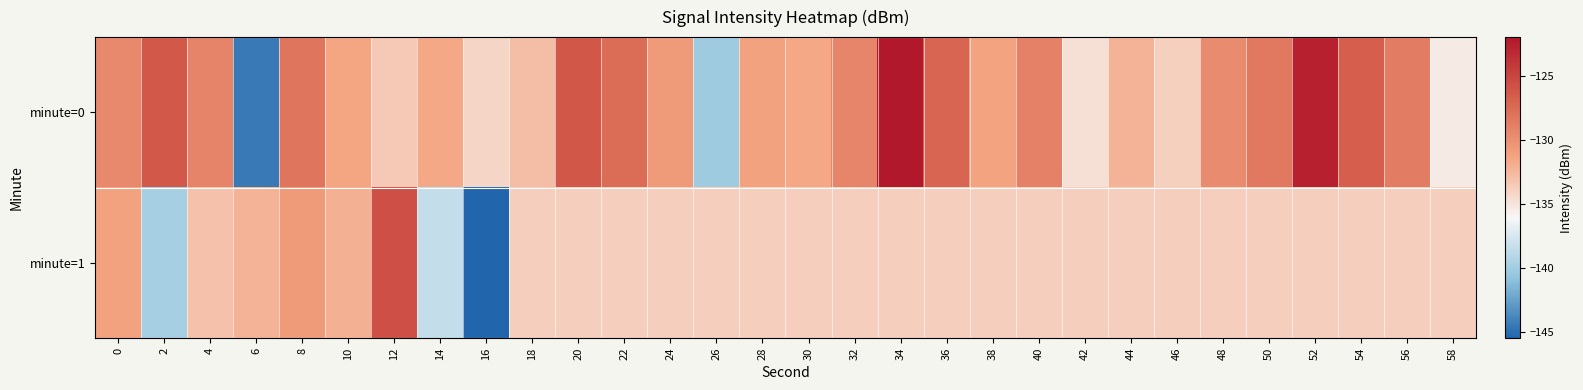

Reading left to right, transcribe all the data shown in this chart.

minute=0: 0=-129.5	2=-126.3	4=-129.2	6=-144.4	8=-128.2	10=-131.4	12=-133.5	14=-131.6	16=-134.2	18=-132.9	20=-126.2	22=-127.5	24=-130.7	26=-140.1	28=-131.2	30=-131.6	32=-129.3	34=-122.0	36=-127.0	38=-131.3	40=-129.0	42=-134.8	44=-132.2	46=-133.9	48=-129.7	50=-128.5	52=-122.5	54=-126.6	56=-128.6	58=-135.3
minute=1: 0=-131.2	2=-139.7	4=-133.0	6=-132.2	8=-130.8	10=-132.0	12=-125.6	14=-138.5	16=-145.5	18=-133.8	20=-133.8	22=-133.8	24=-133.8	26=-133.8	28=-133.8	30=-133.8	32=-133.8	34=-133.8	36=-133.8	38=-133.8	40=-133.8	42=-133.8	44=-133.8	46=-133.8	48=-133.8	50=-133.8	52=-133.8	54=-133.8	56=-133.8	58=-133.8